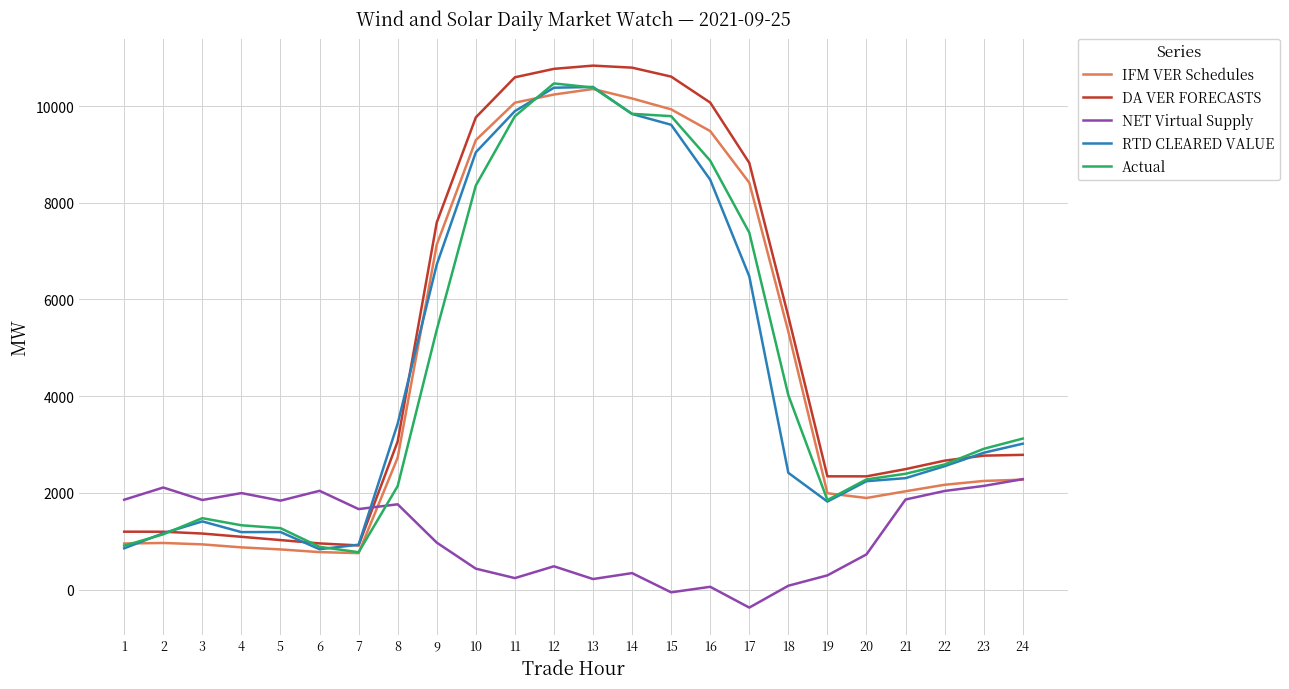

How many values in the NET Virtual Supply series exceed 1664?

12